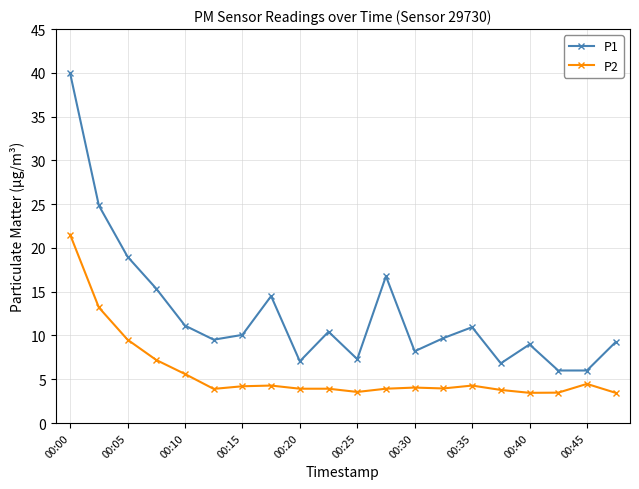

Which series has the largest range (max minus min)?

P1